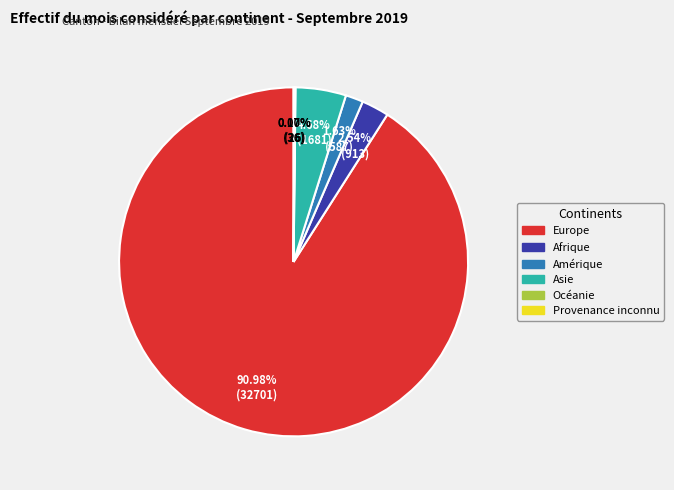

What is the majority slice?

Europe